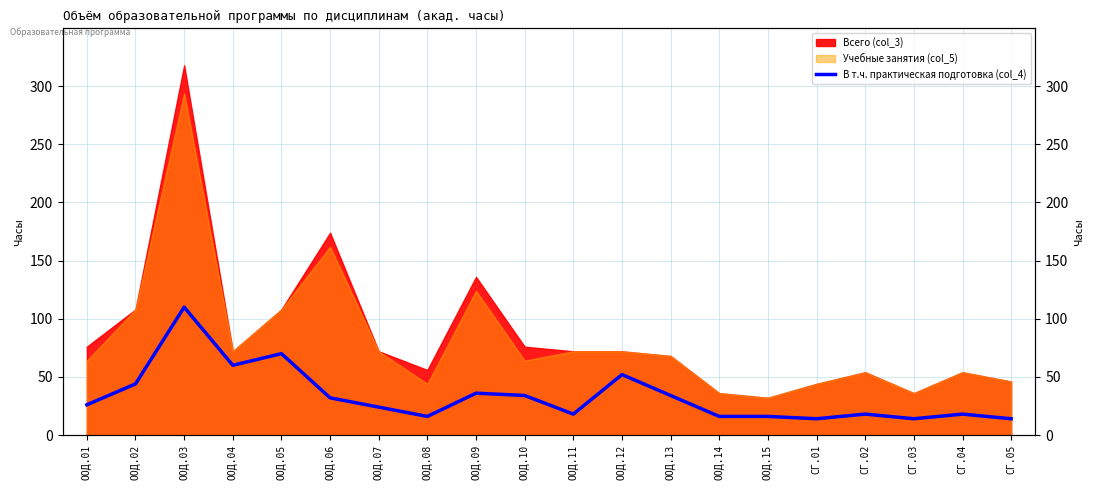

How many lines are shown in the chart?

1